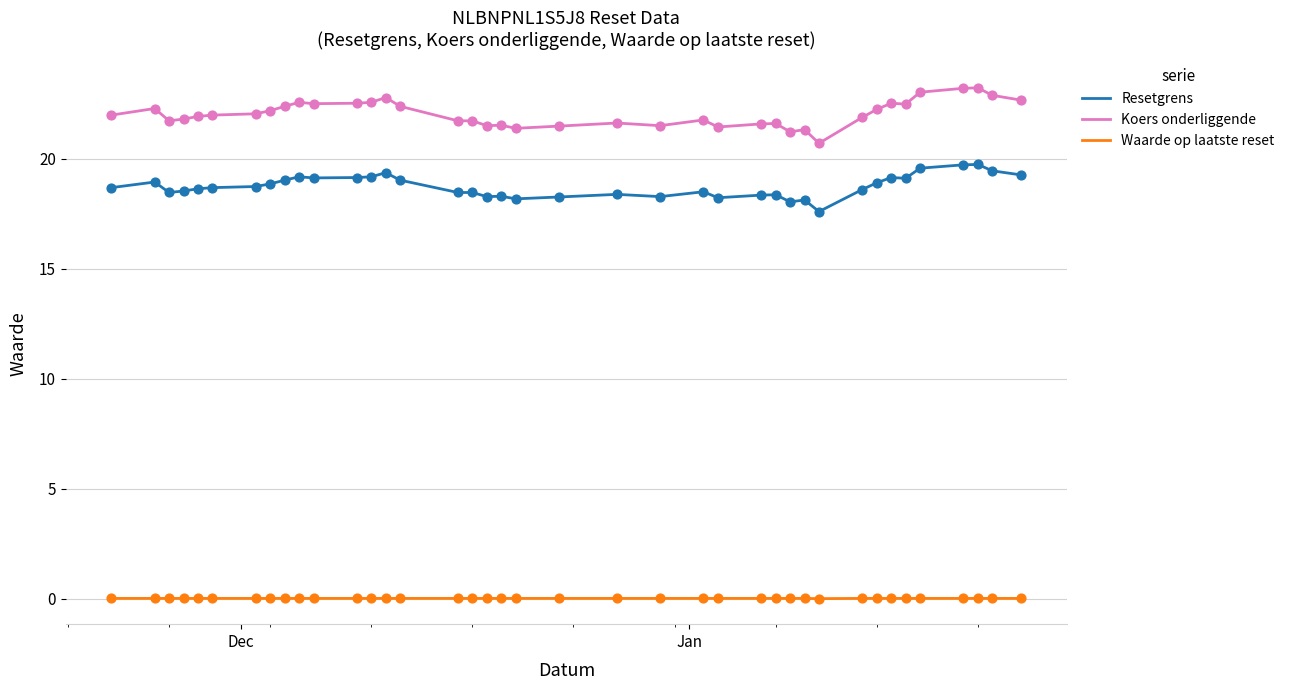

What are all the series names shown in the legend?

Resetgrens, Koers onderliggende, Waarde op laatste reset